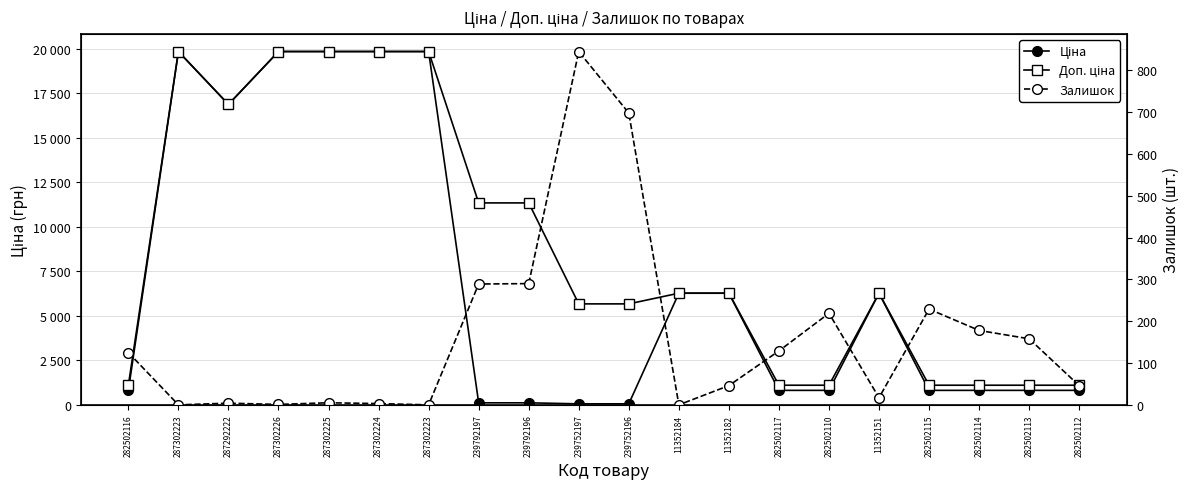

List the series in order of their peak value, lowest first.

Залишок, Ціна, Доп. ціна